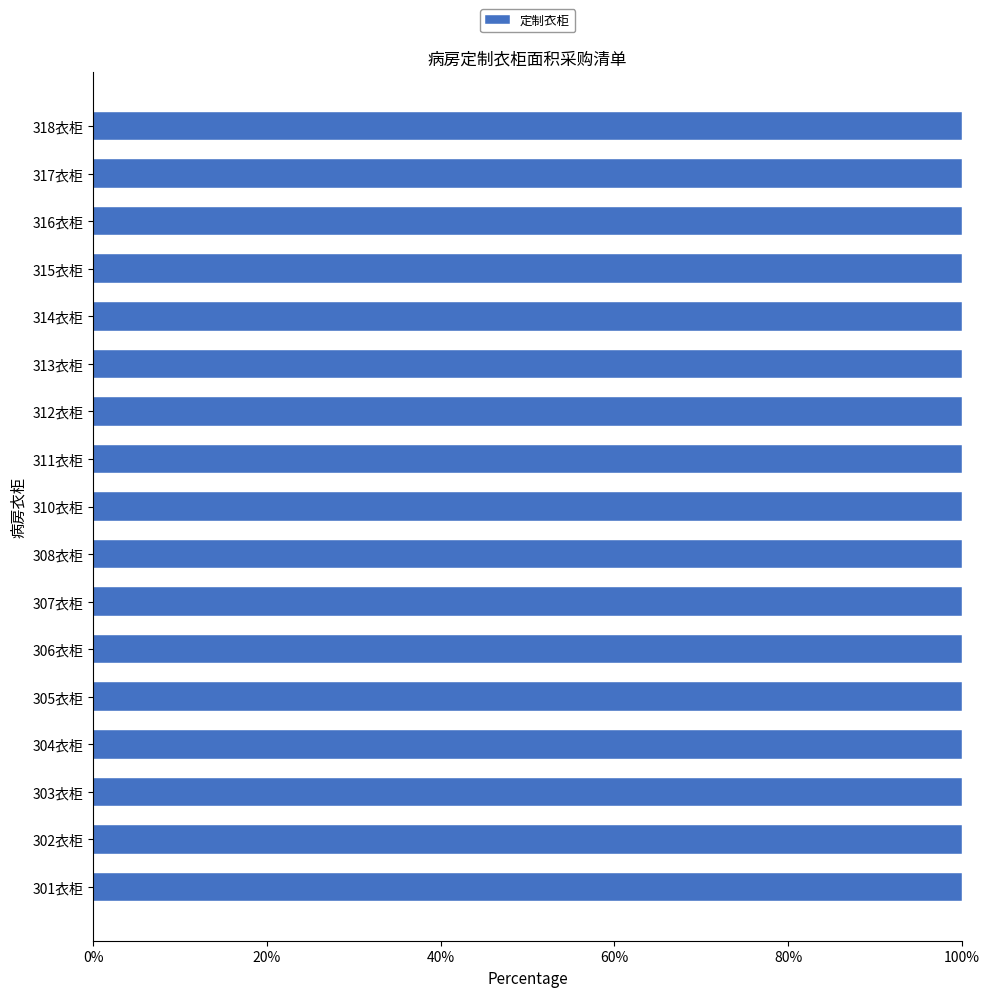

List the labels in order of value, largest first.

312衣柜, 301衣柜, 313衣柜, 316衣柜, 318衣柜, 314衣柜, 310衣柜, 311衣柜, 315衣柜, 317衣柜, 308衣柜, 304衣柜, 302衣柜, 303衣柜, 306衣柜, 307衣柜, 305衣柜